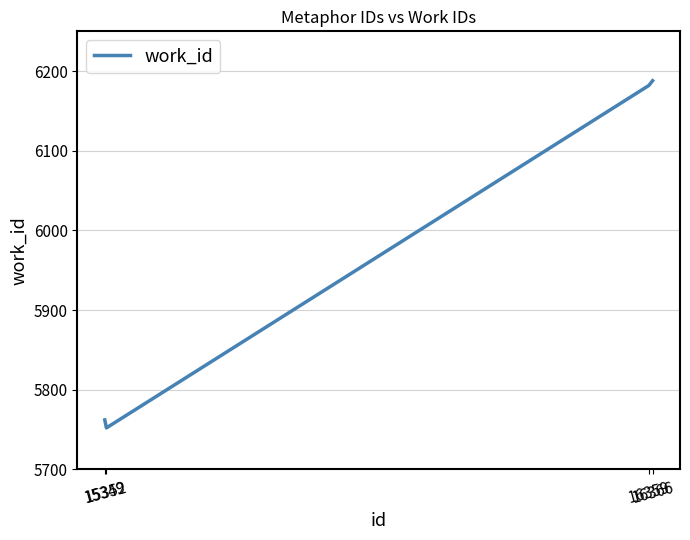

True or false: there are more than 1 points higher than both neighbors.

False